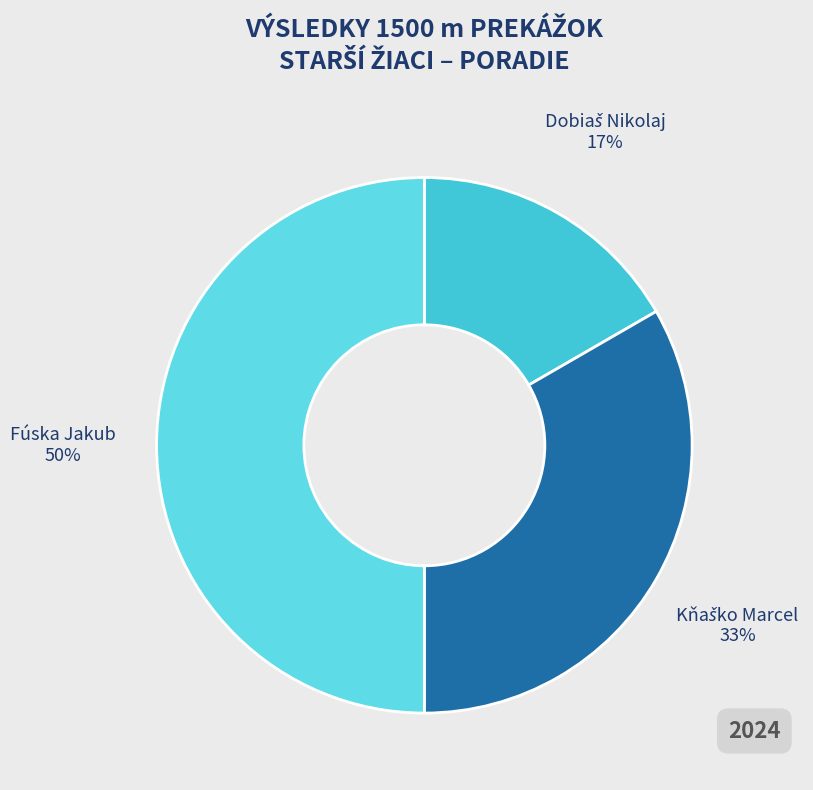

What is the largest slice in the pie chart?

Fúska Jakub